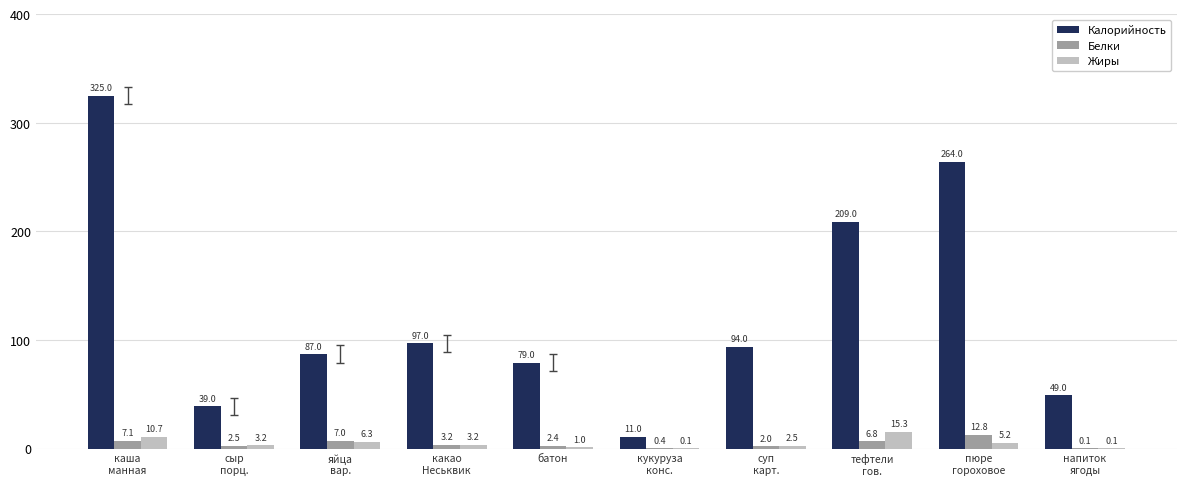

What is the highest value of the Калорийность series?

325.0